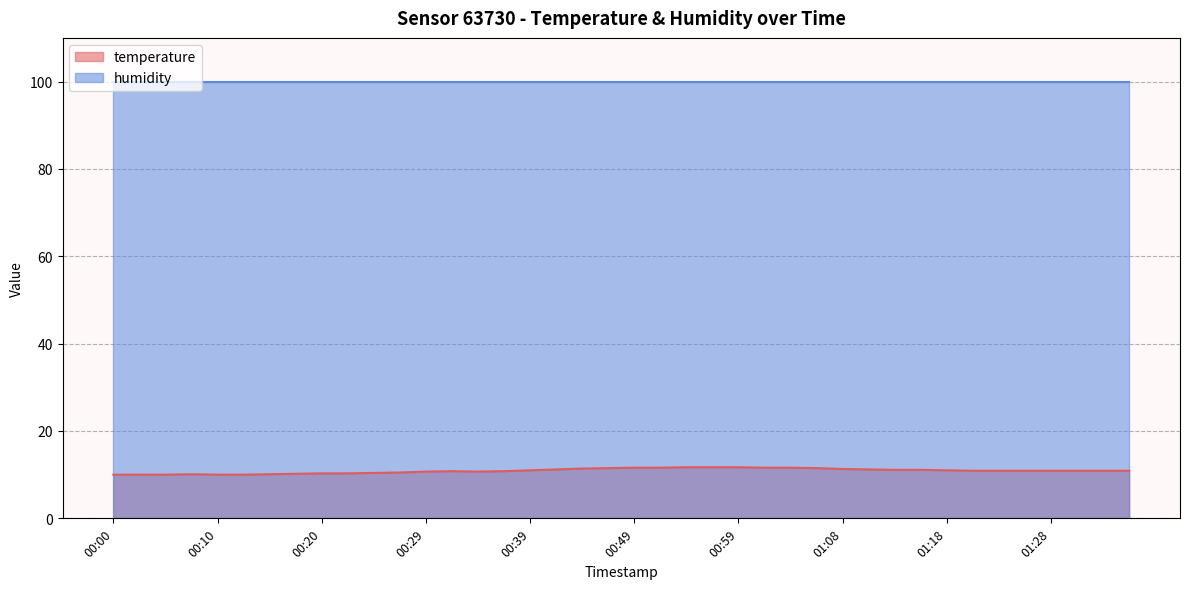

Which has a higher value, 01:33 or 01:25?

01:33